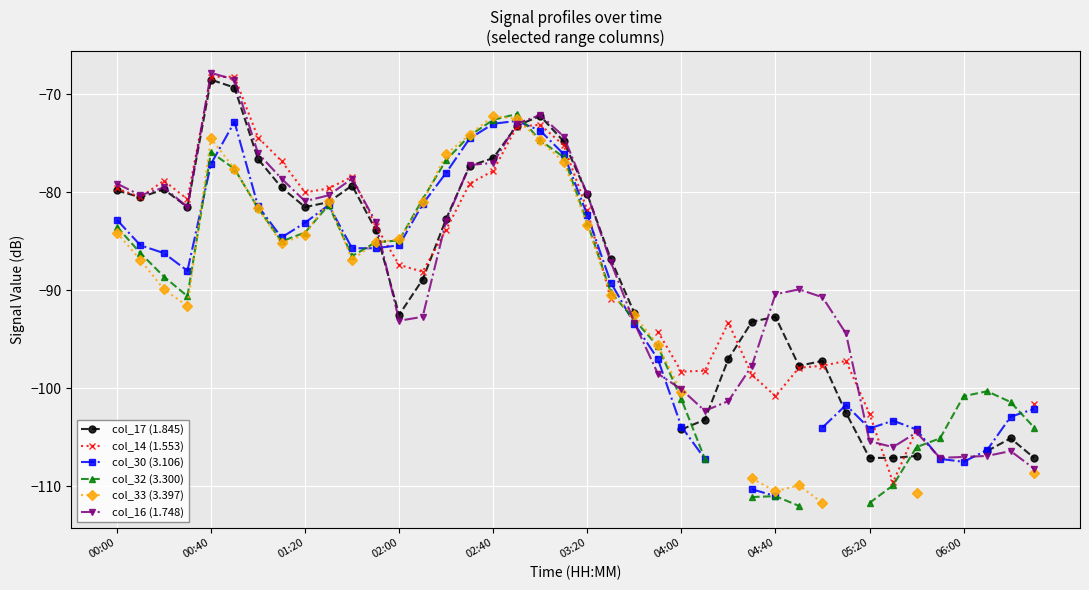

Is it true that col_16 (1.748) equals -93.1 at 02:00?

True